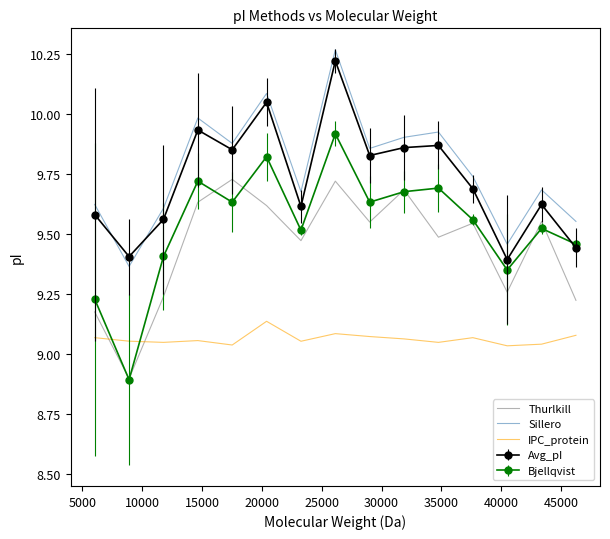

Which series has the largest total across all categories?

Sillero